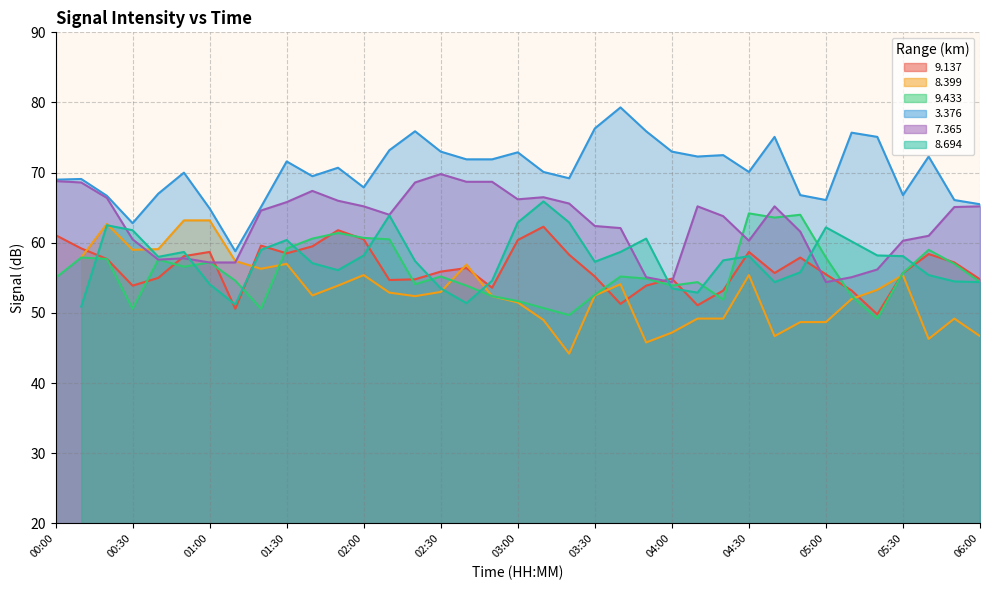

What is the minimum value for 9.137?

49.8